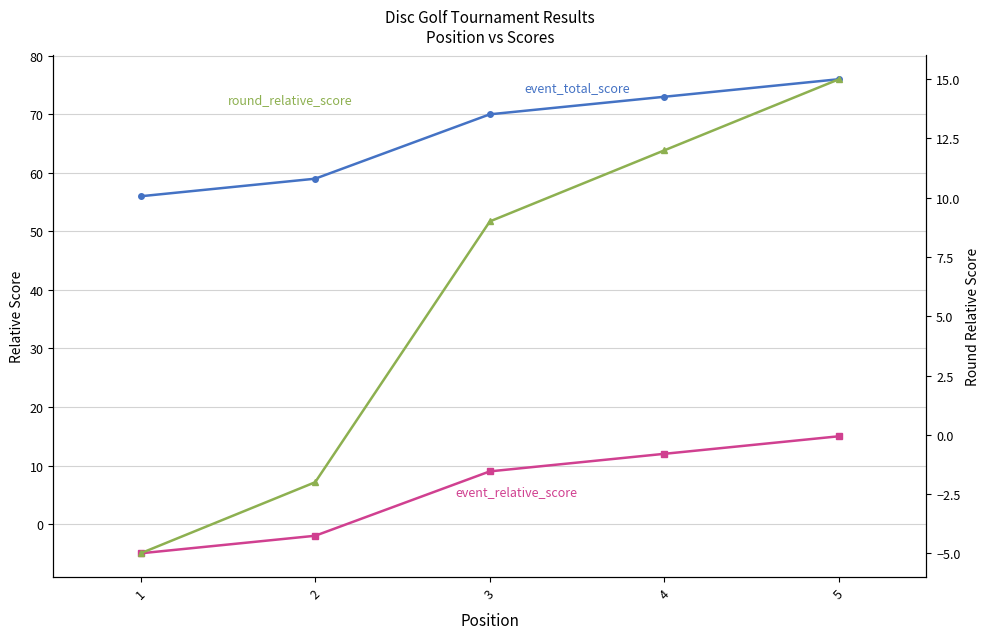

Which category has the lowest value in the event_relative_score series?

1